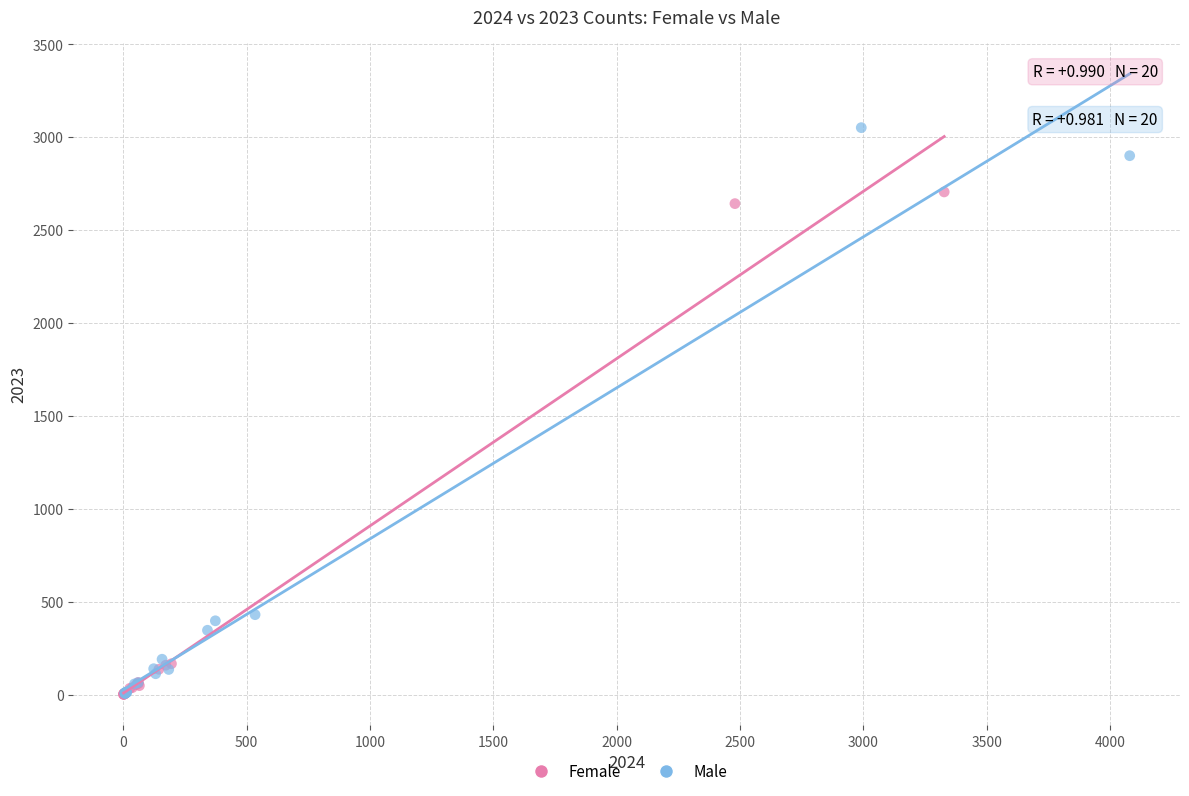

What are all the series names shown in the legend?

Female, Male